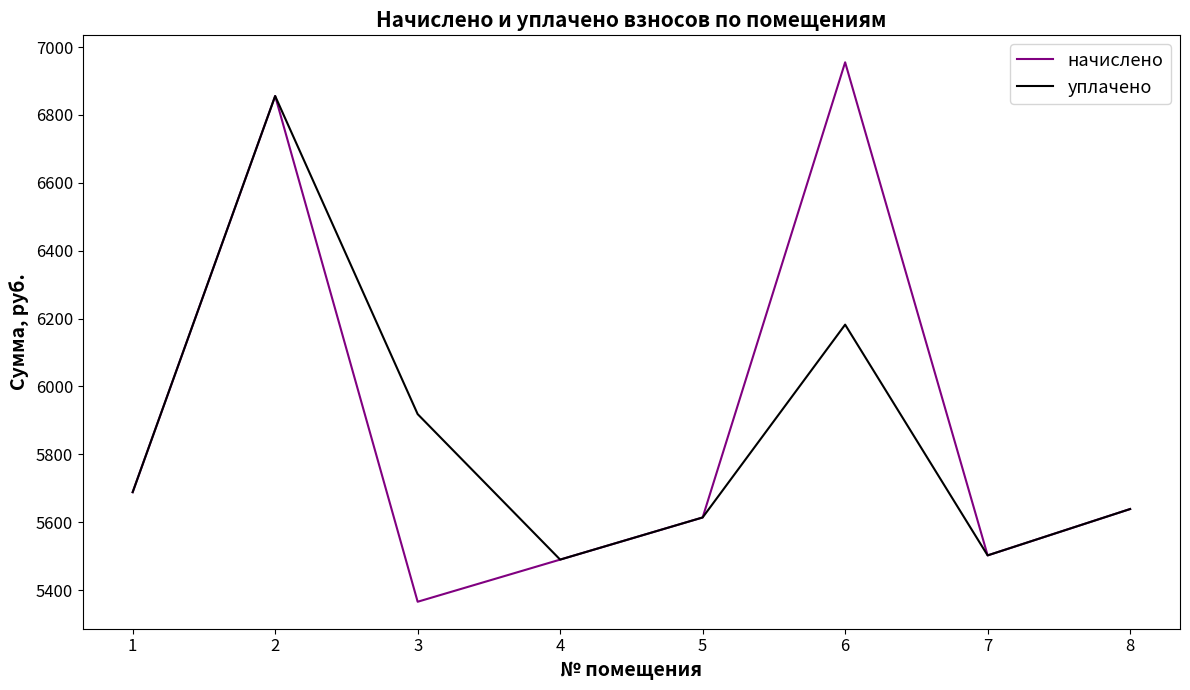

Does the chart display data point markers on the line(s)?

No